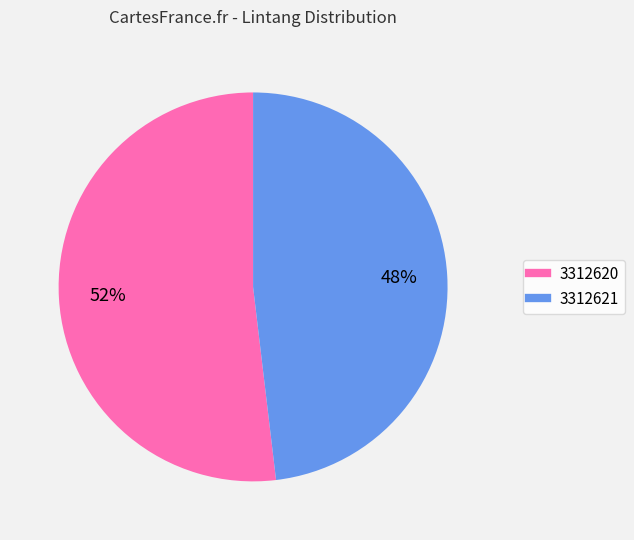

What is the largest slice in the pie chart?

3312620